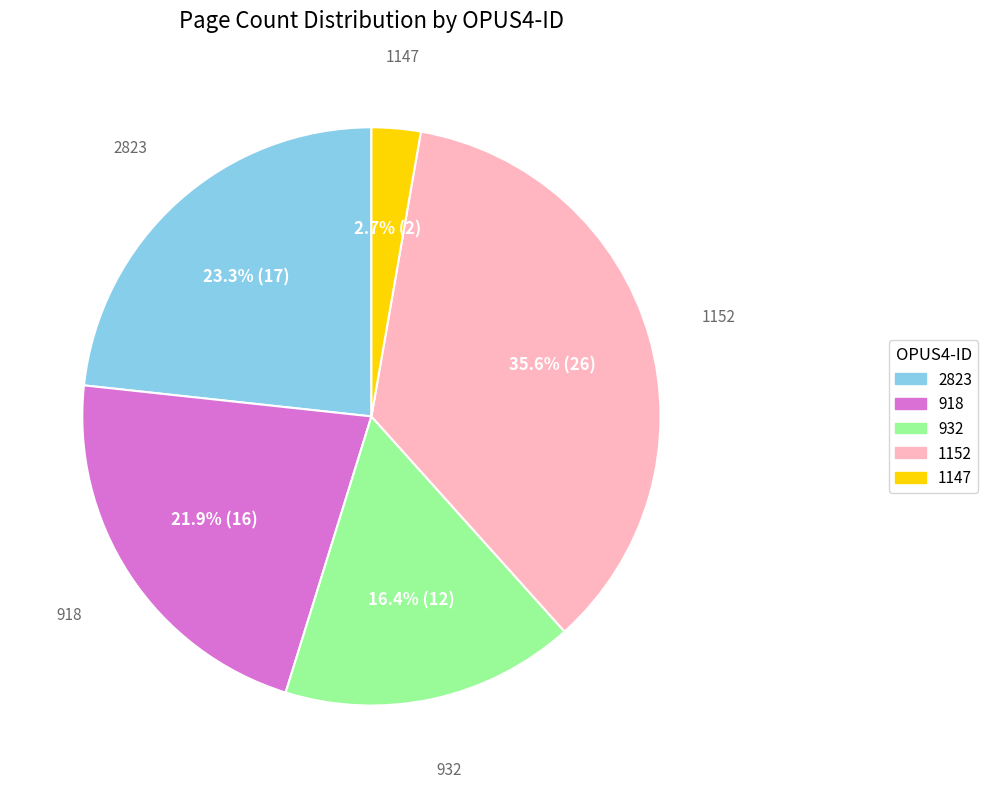

How many segments does this pie chart have?

5